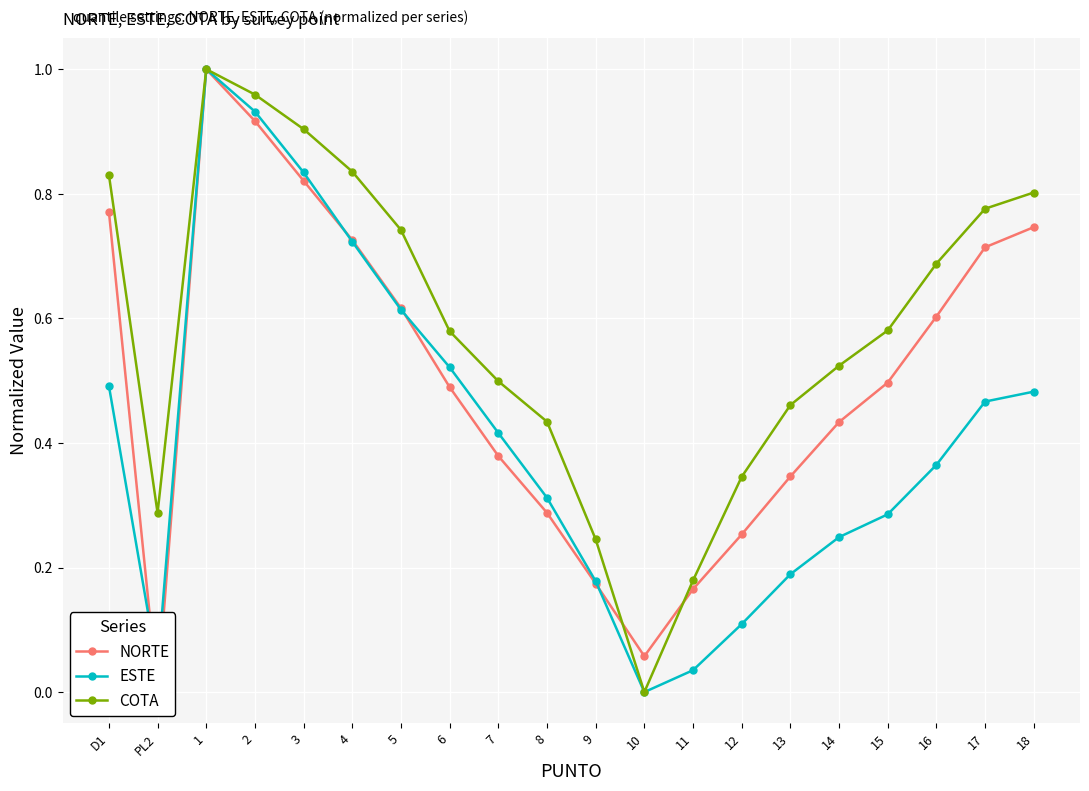

What are all the series names shown in the legend?

NORTE, ESTE, COTA